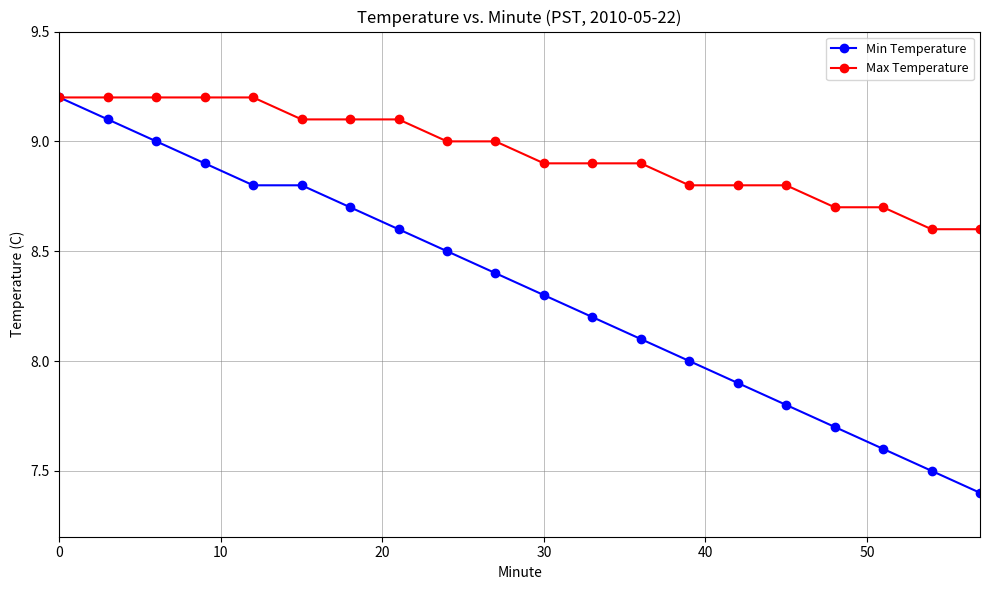

How many values in the Max Temperature series are below 9?

10